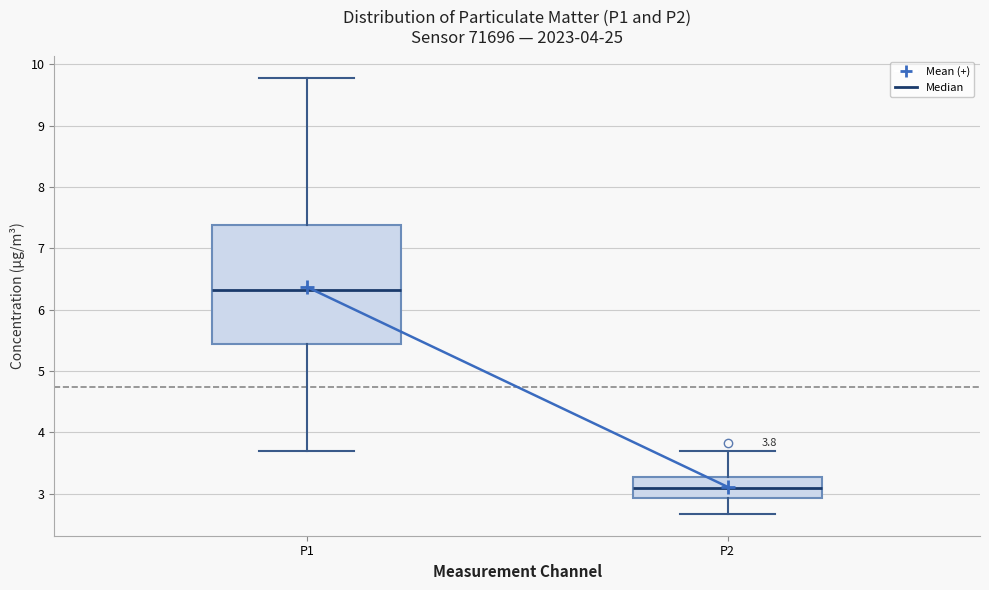

Comparing the boxes themselves (not the whiskers), which one is the tallest?

P1